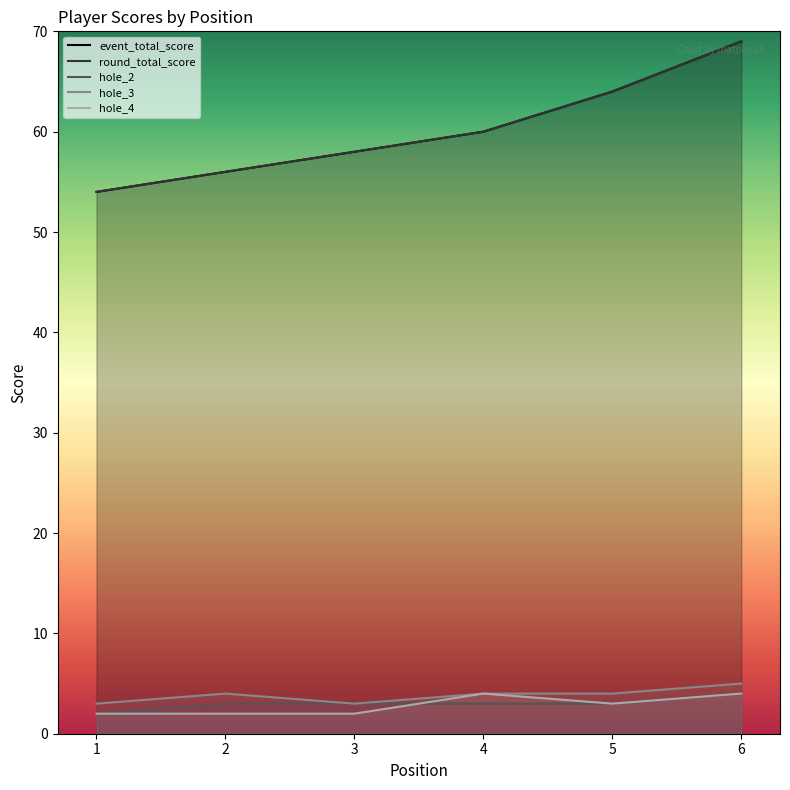

How many data points in hole_3 are above 4?

1